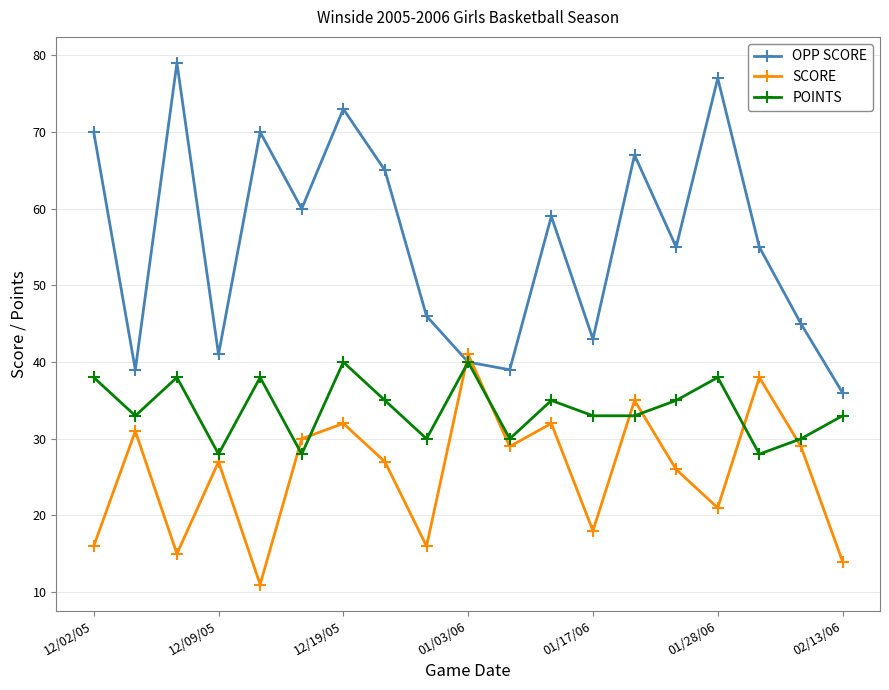

What is the lowest value of the OPP SCORE series?

36